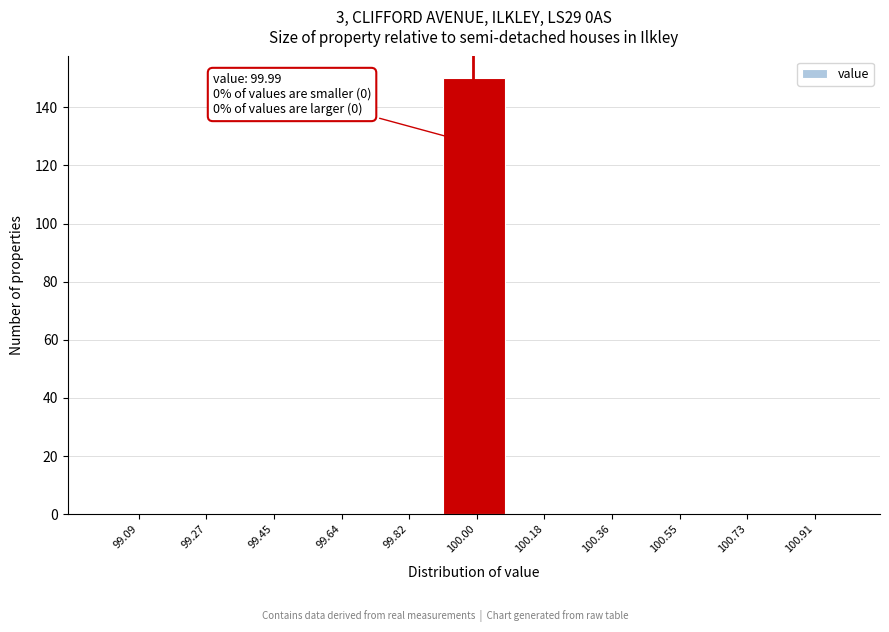

Over which range of the x-axis is the bar tallest?

99.90 to 100.10